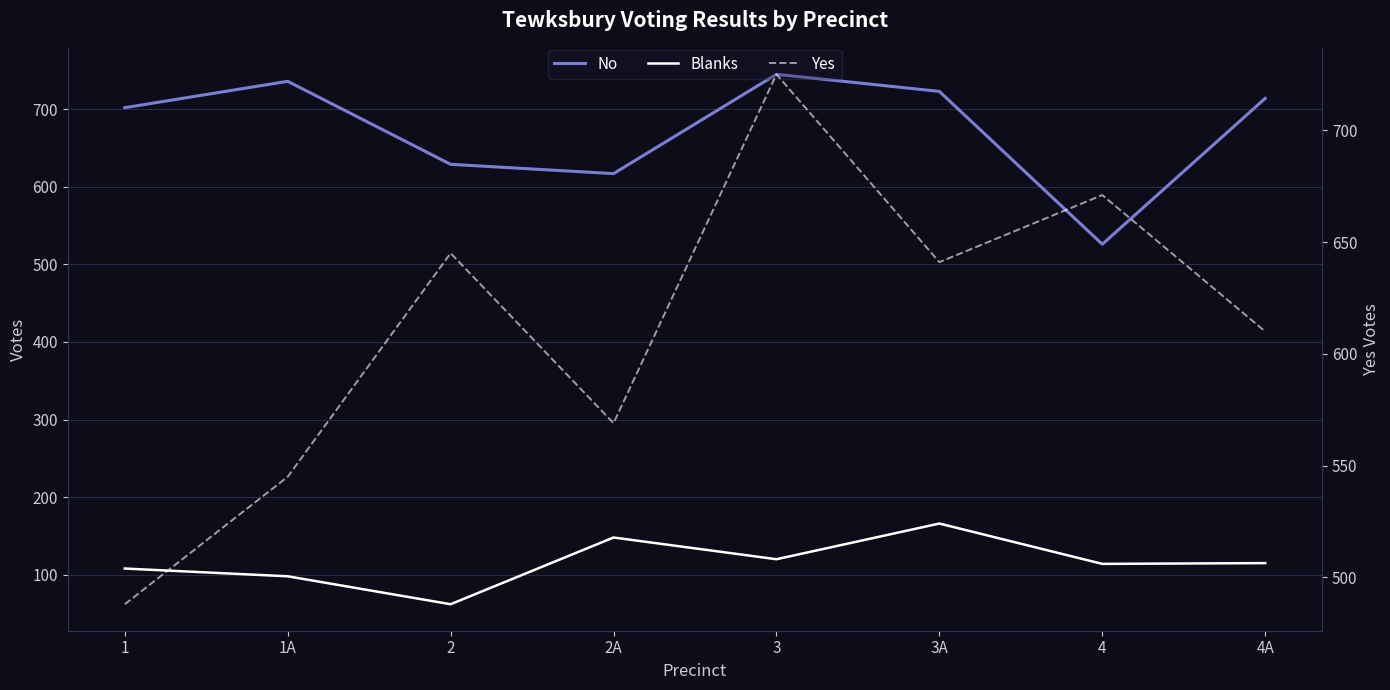

How many lines are shown in the chart?

3